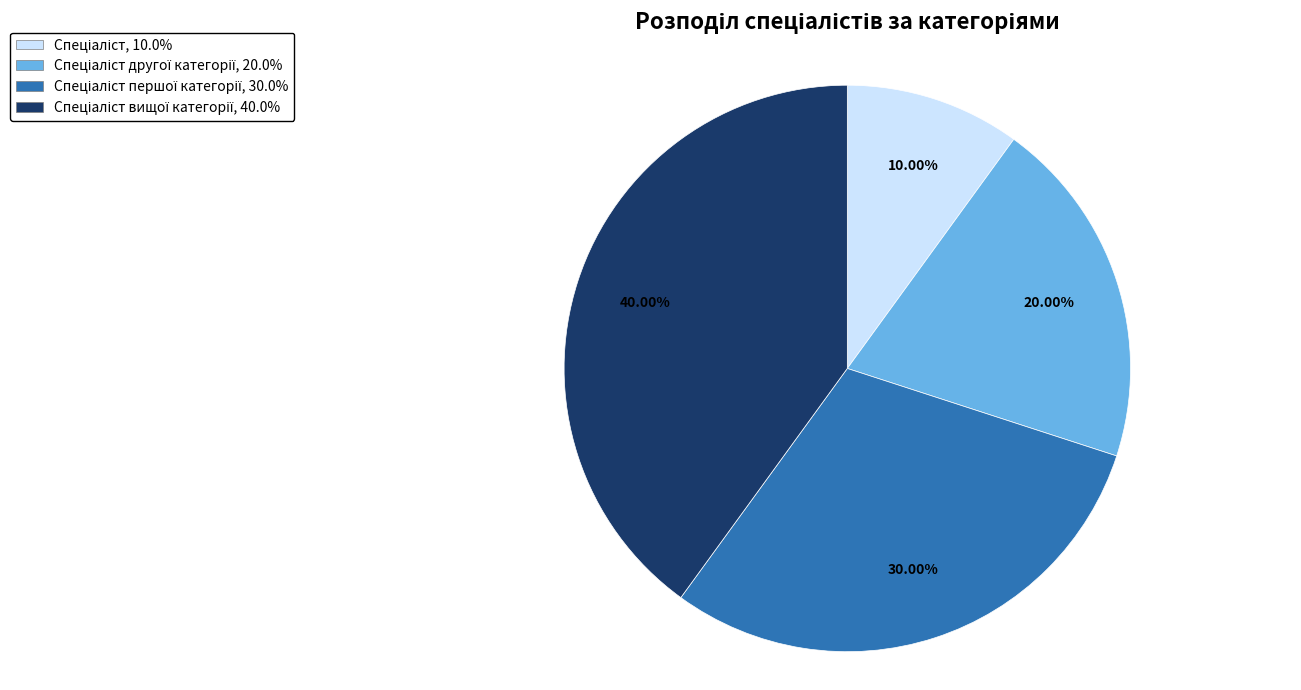

How many segments does this pie chart have?

4